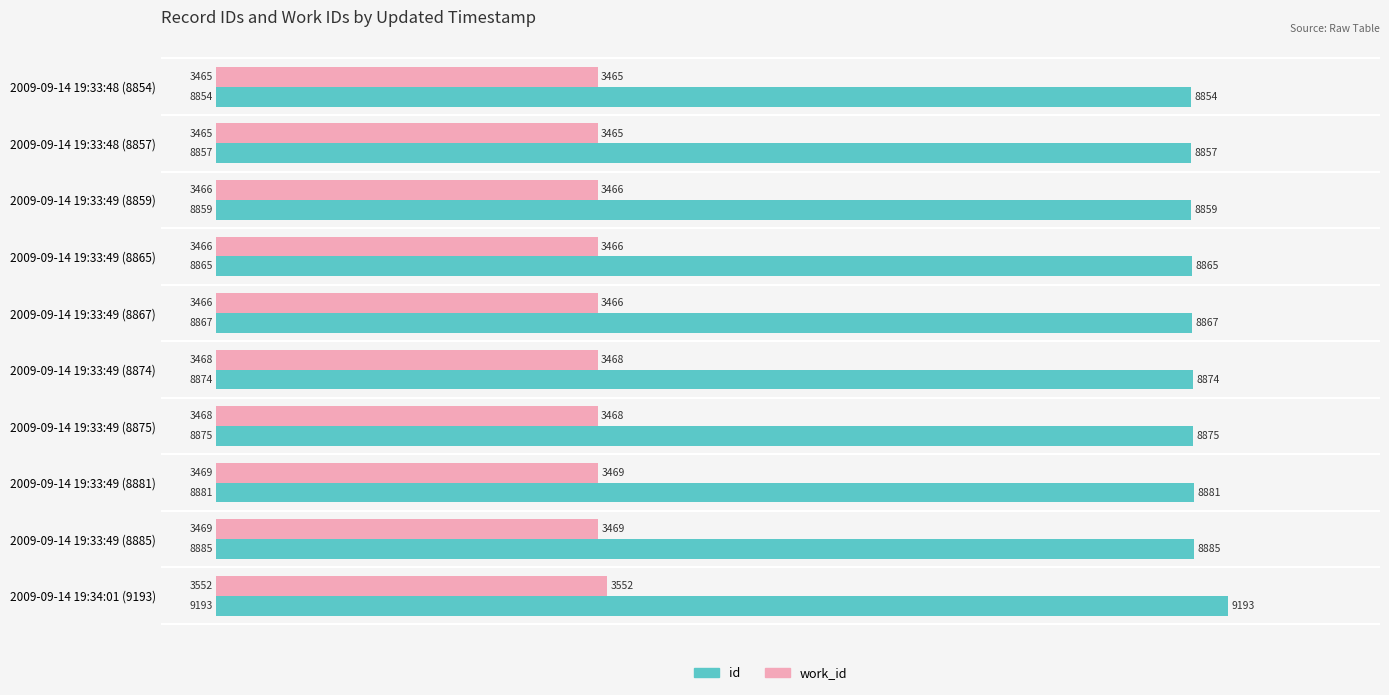

What is the spread (max minus min) of values at 2009-09-14 19:33:49 (8867)?

5401